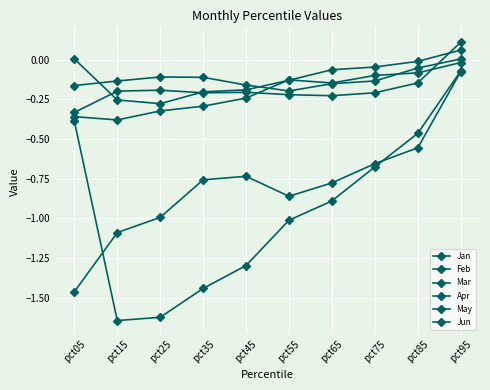

At which category does Mar reach its first local valley?

pct15